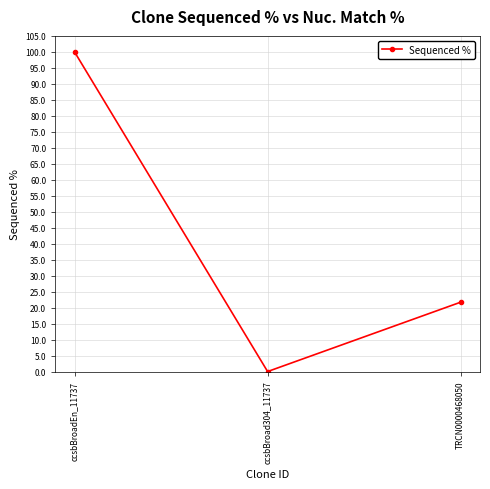

List the labels in order of value, smallest first.

ccsbBroad304_11737, TRCN0000468050, ccsbBroadEn_11737